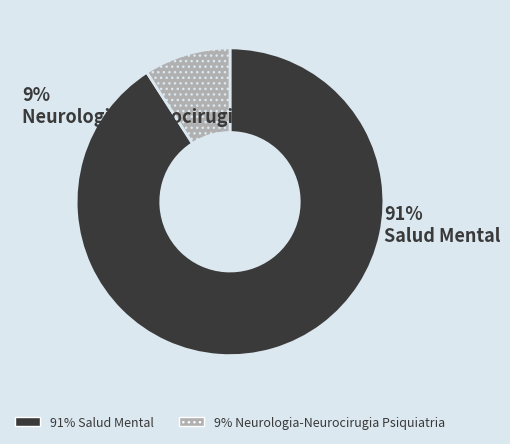

Which slice is the largest?

Salud Mental